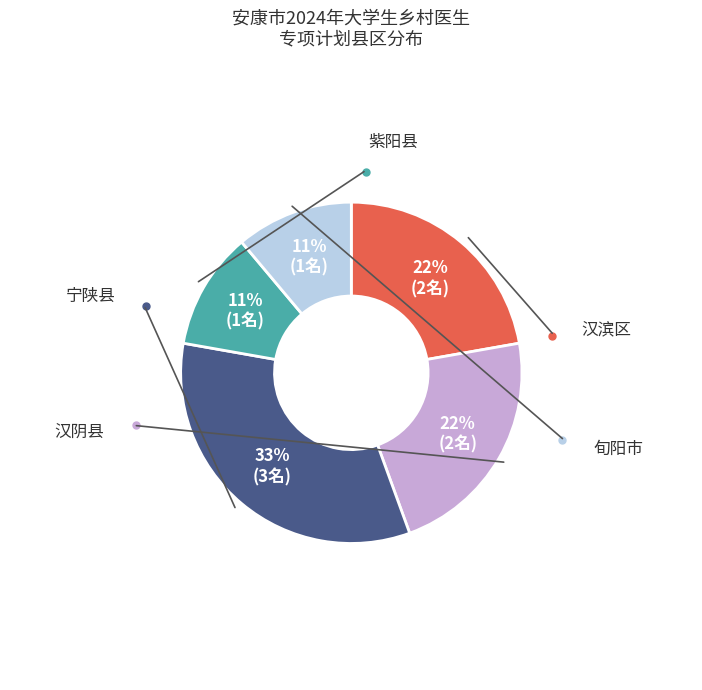

Is there any slice that represents more than half of the pie?

No